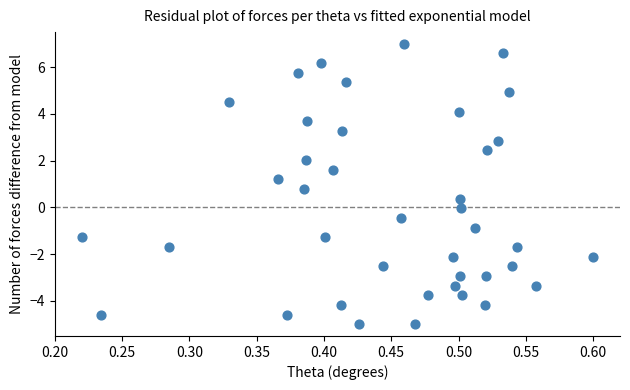

What is the range of X values (max minus min)?

0.4